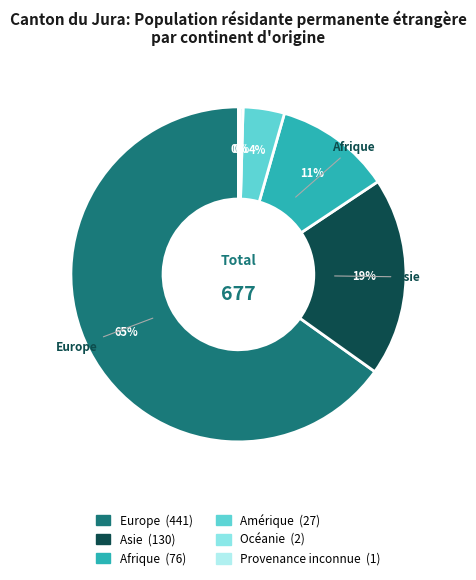

Combined, what portion of the pie is Amérique and Provenance inconnue?

4.1%